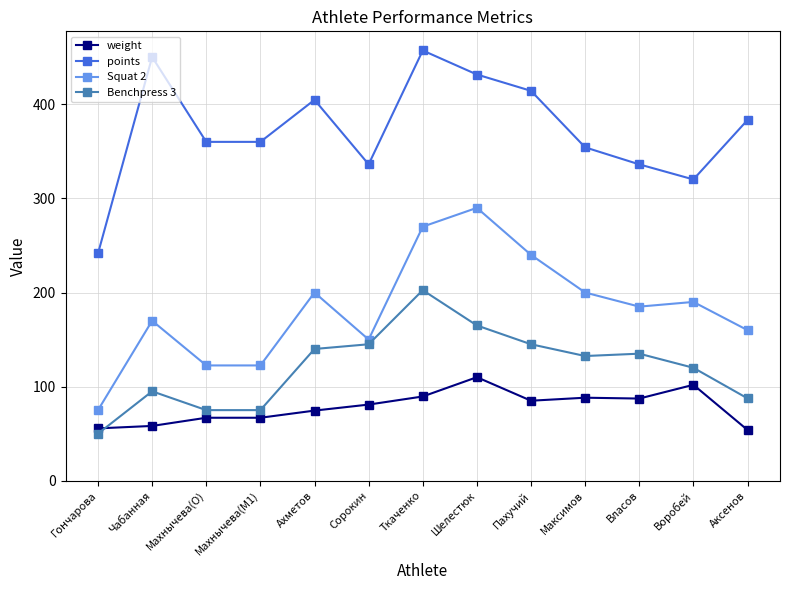

Does the chart display data point markers on the line(s)?

Yes